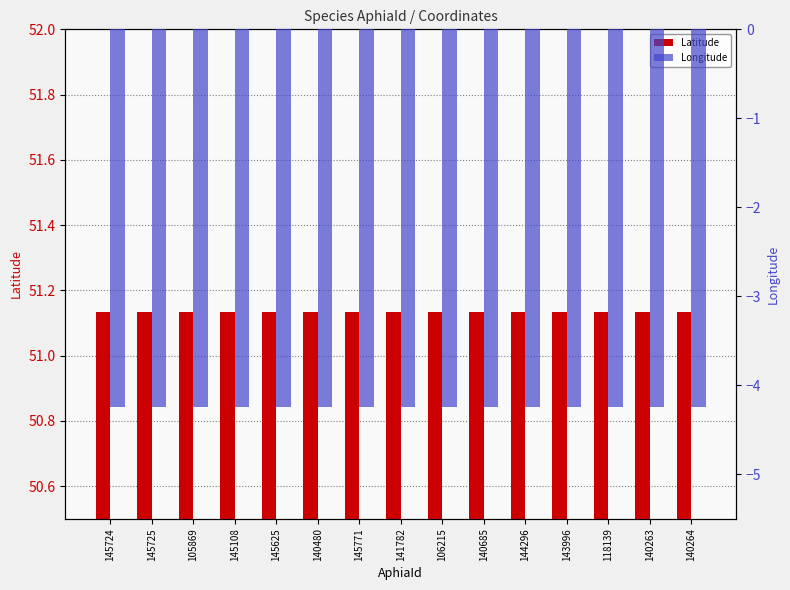

How many bars are there in total?

30